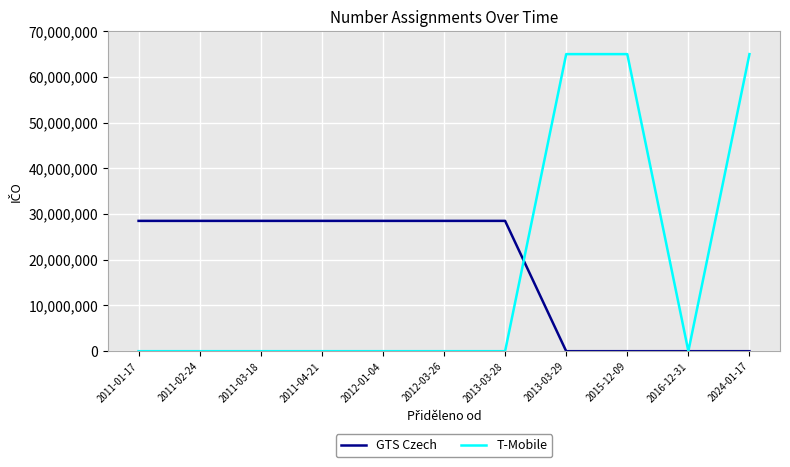

Between 2011-02-24 and 2015-12-09, which series saw the biggest shift?

T-Mobile